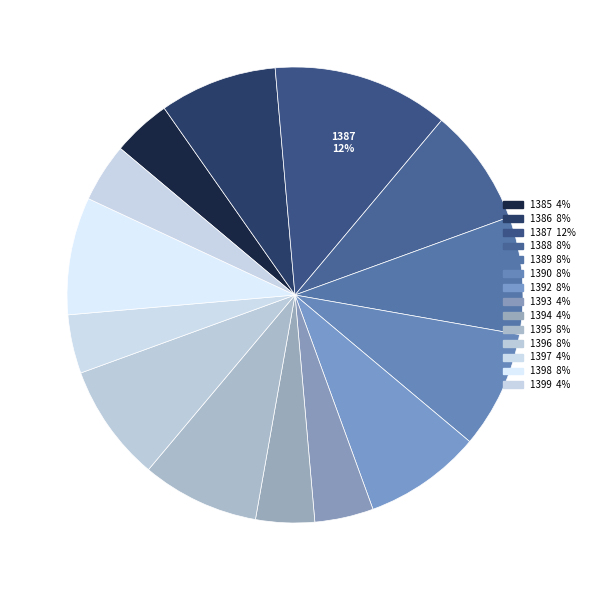

To the nearest percent, what percentage of the pie is 1392?

8%